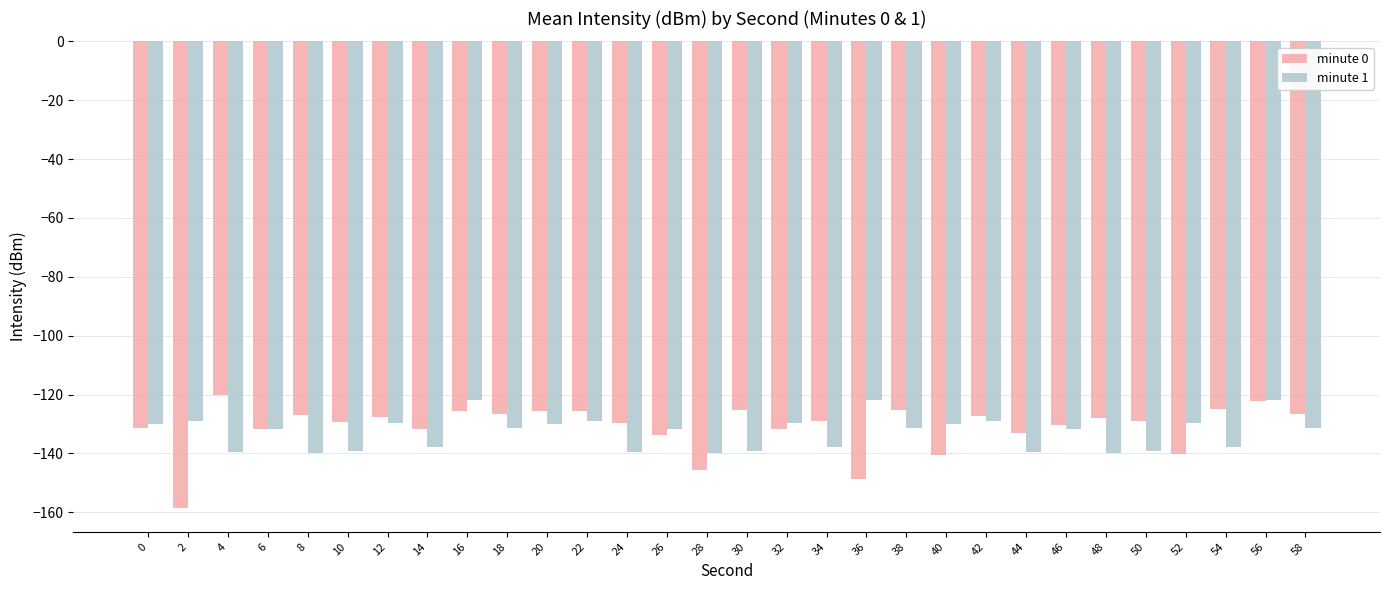

Which series has the largest range (max minus min)?

minute 0